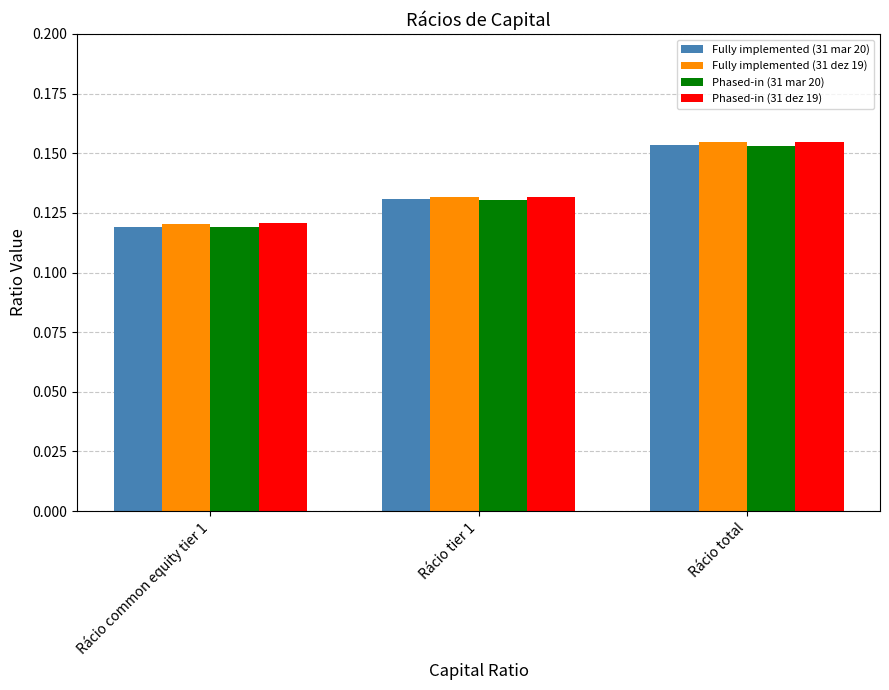

Is it true that Fully implemented (31 mar 20) equals 0.2 at Rácio tier 1?

False